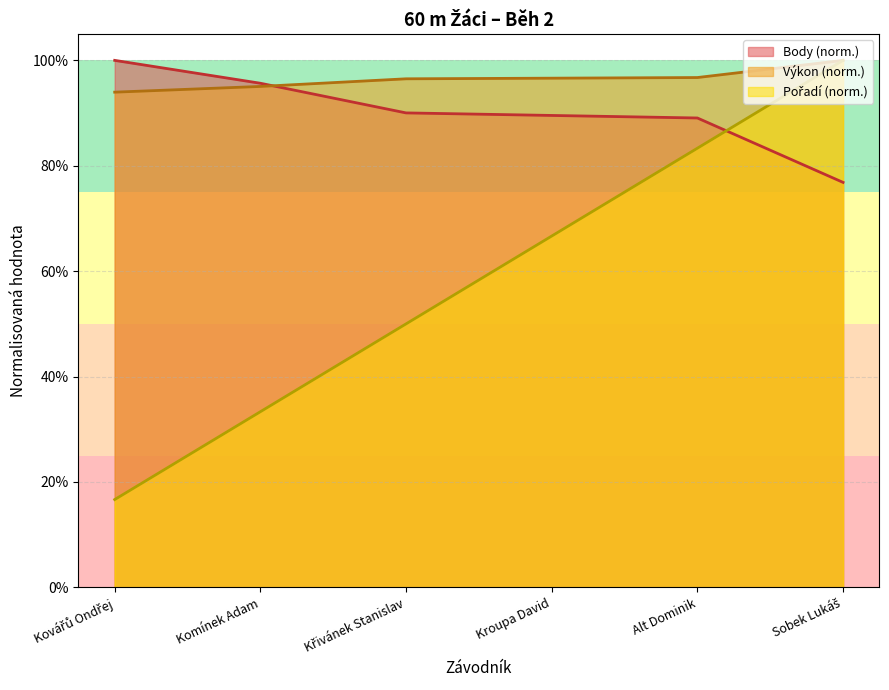

What is the difference between the second highest and minimum values in the Body series?

0.2